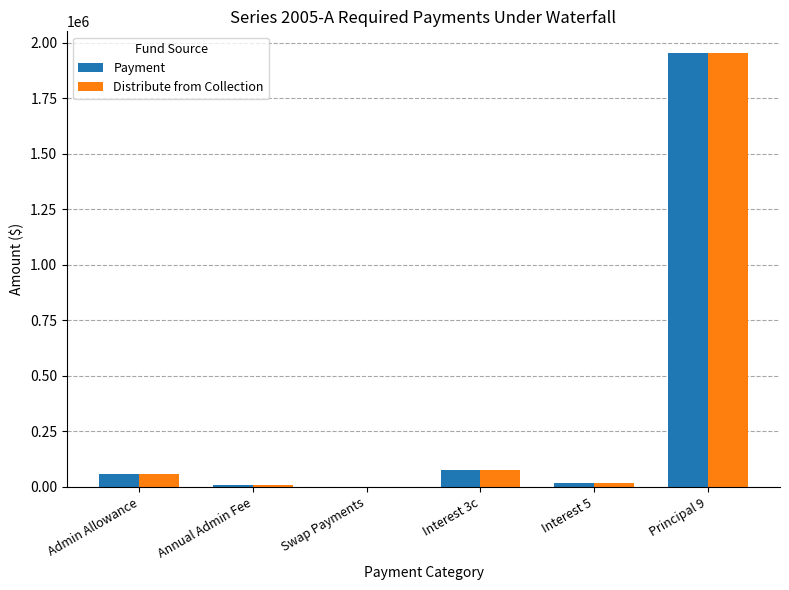

At which label does Distribute from Collection first exceed 59593?

Admin Allowance